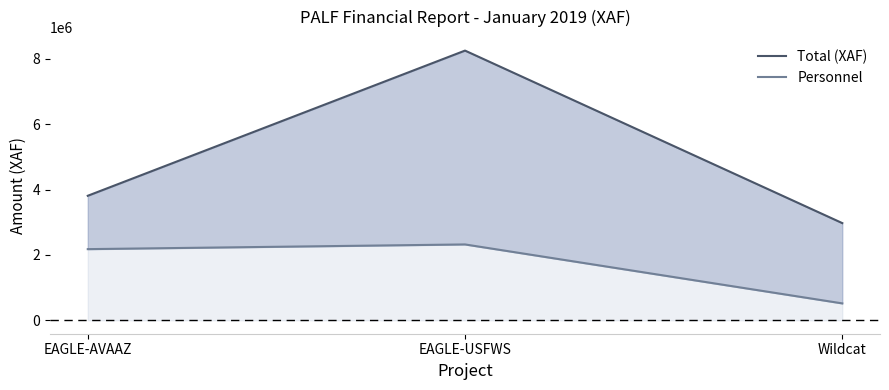

How many data points in Total (XAF) are above 3808534?

1